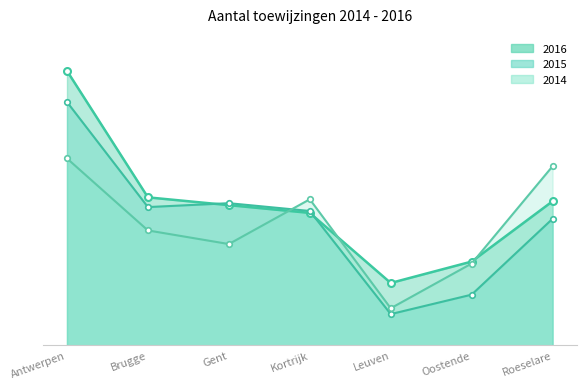

How many values in the 2014 series exceed 59?

3